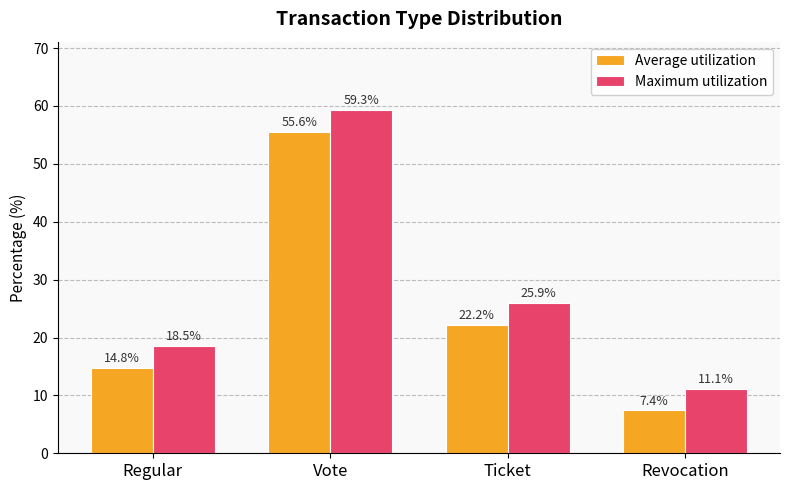

How many bars are there in each group?

2